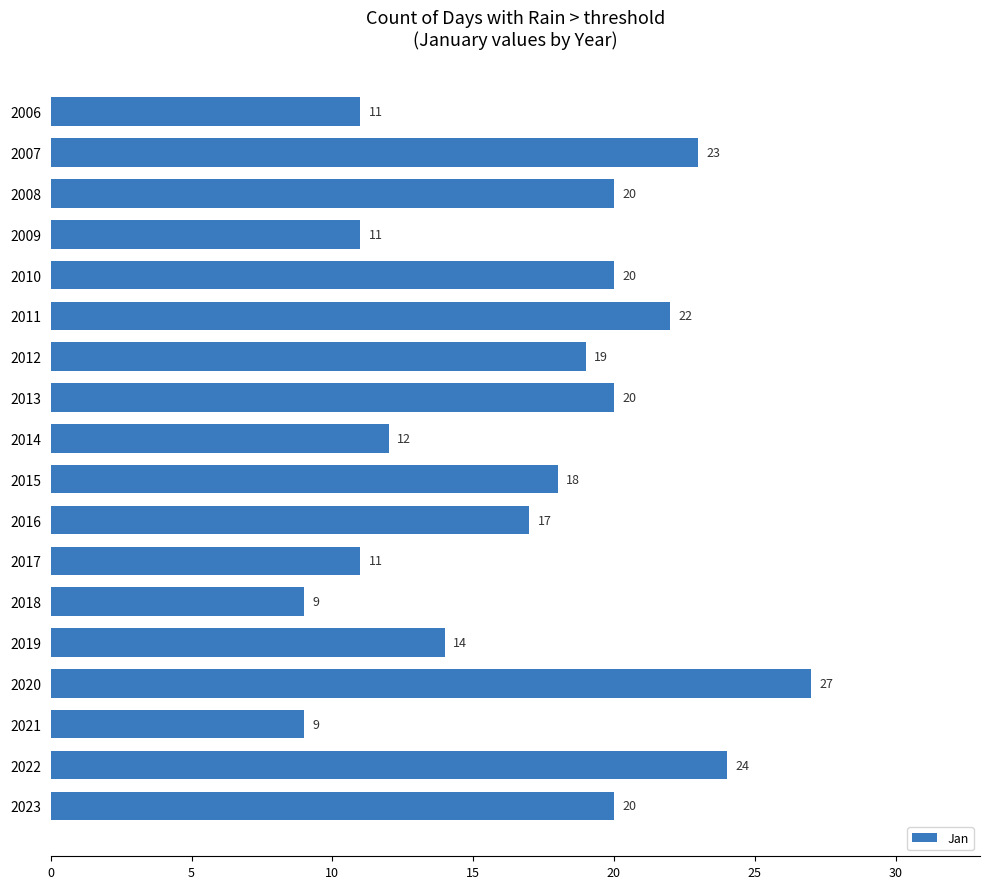

Which has a higher value, 2021 or 2011?

2011